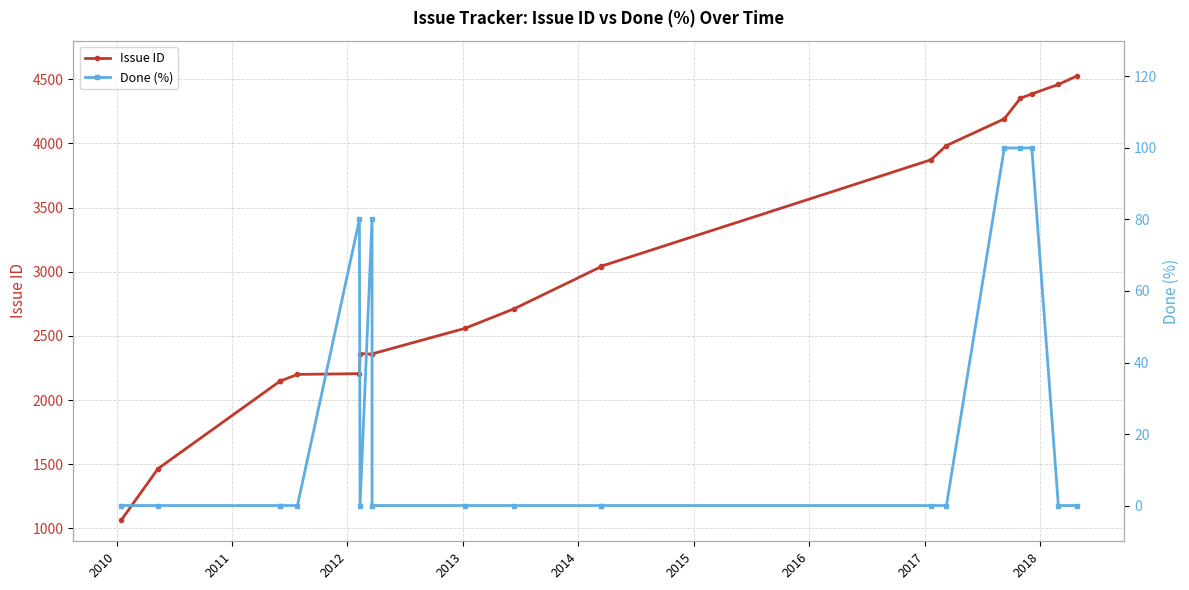

What is the difference between the second highest and second lowest values in the Done (%) series?

100